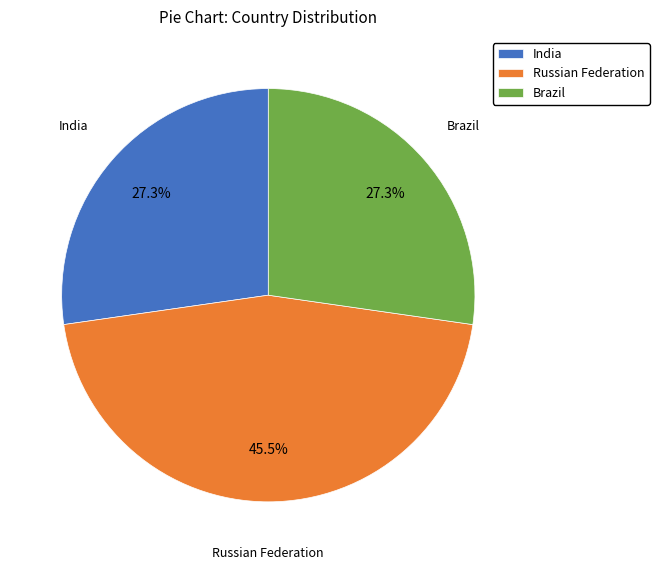

What is the largest slice in the pie chart?

Russian Federation